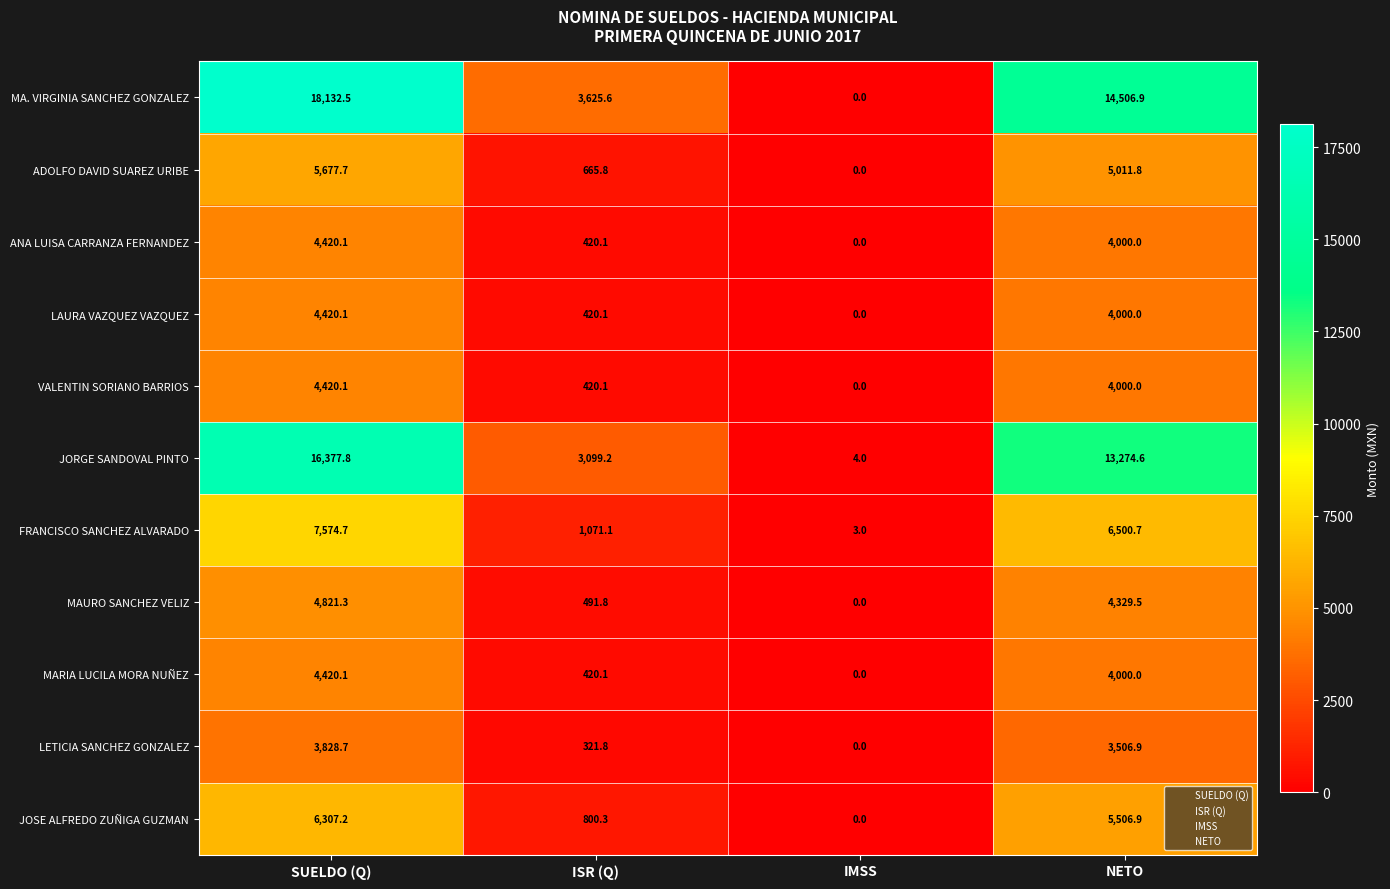

At which category does the chart reach its minimum across all series?

IMSS